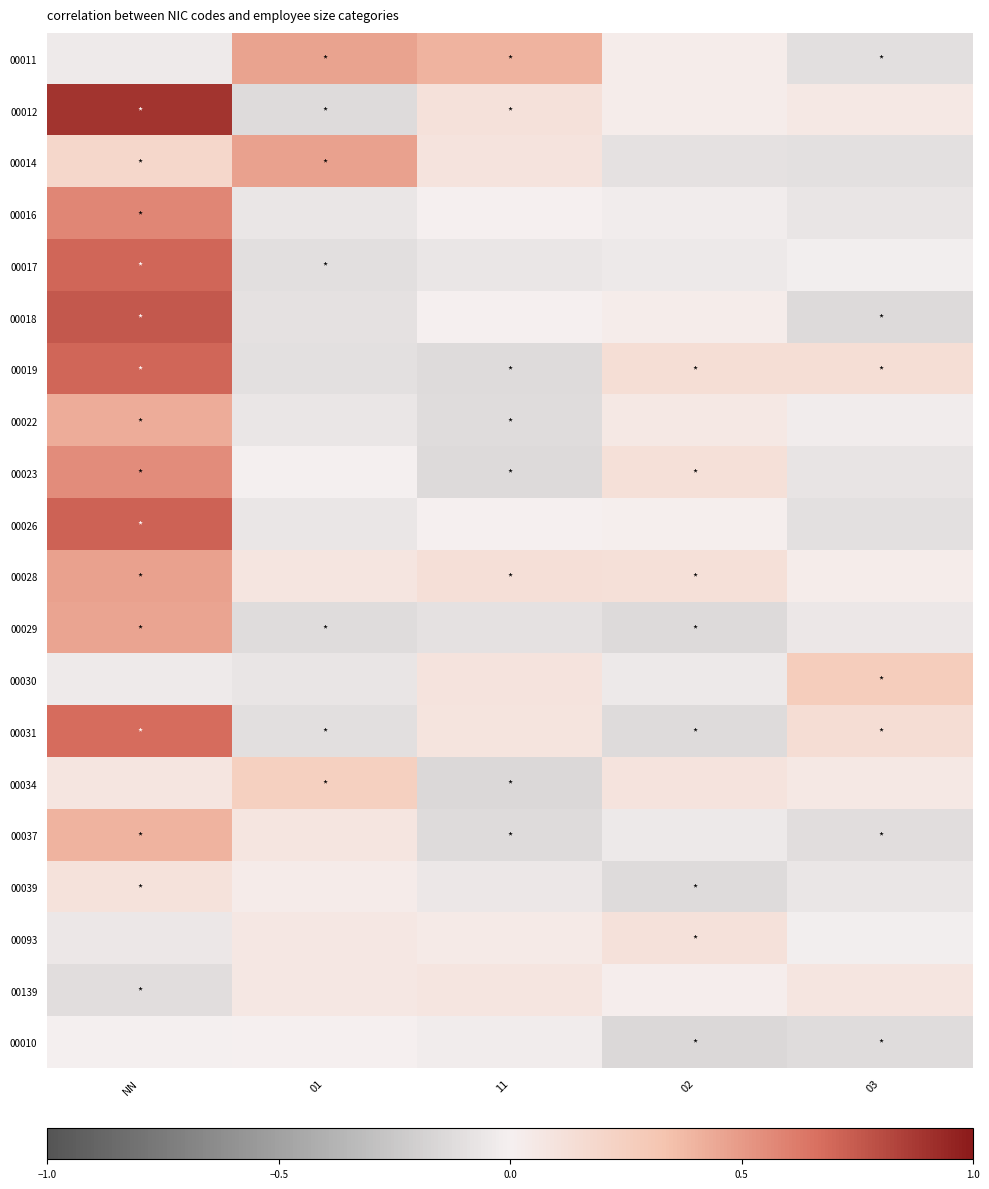

Which series has the widest spread of values?

00012